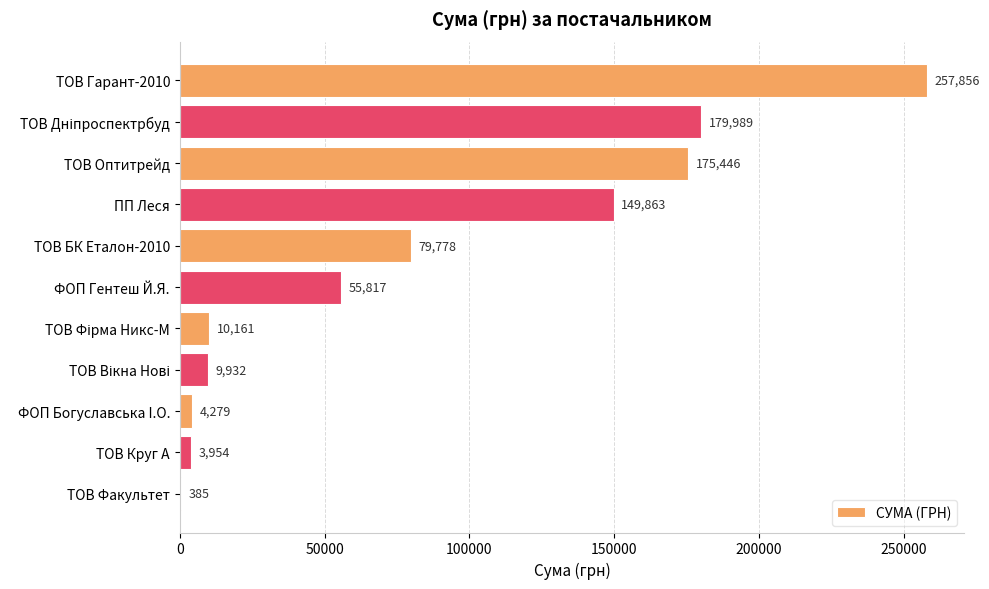

What is the sum of the values at ФОП Богуславська I.О. and ТОВ Факультет?

4664.0